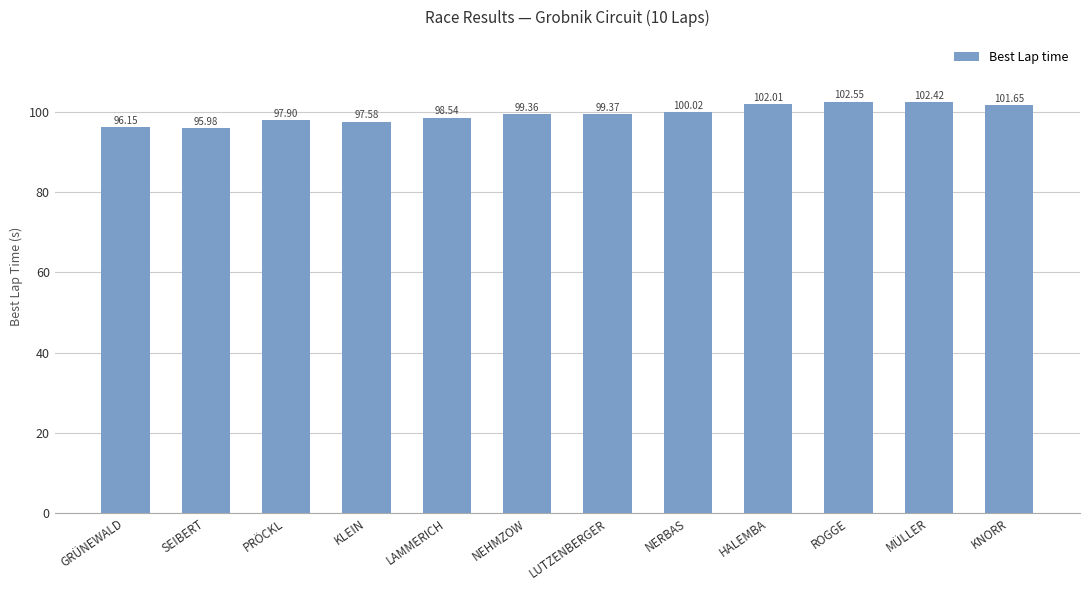

Rank the categories by value from highest to lowest.

ROGGE, MÜLLER, HALEMBA, KNORR, NERBAS, LUTZENBERGER, NEHMZOW, LAMMERICH, PRÖCKL, KLEIN, GRÜNEWALD, SEIBERT